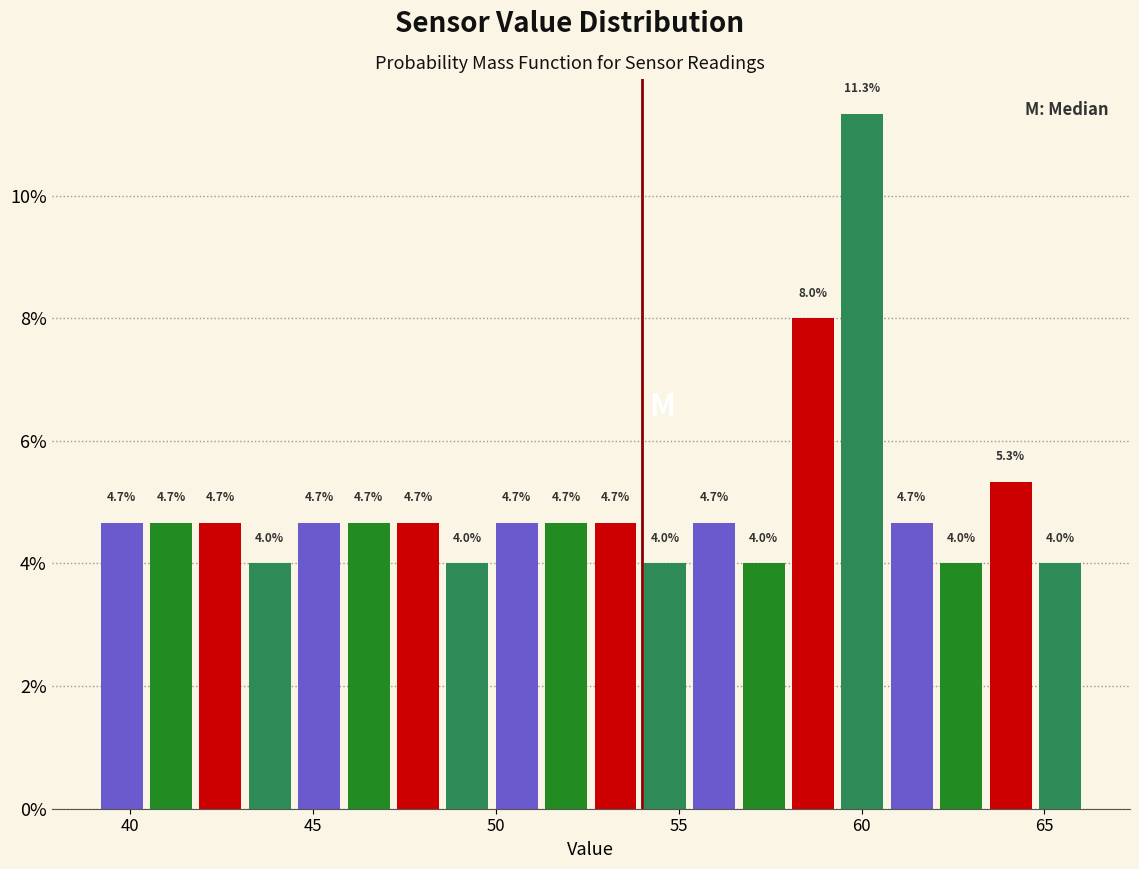

Read against the x-axis, roughly where is the centre of the tallest bar?

60.0